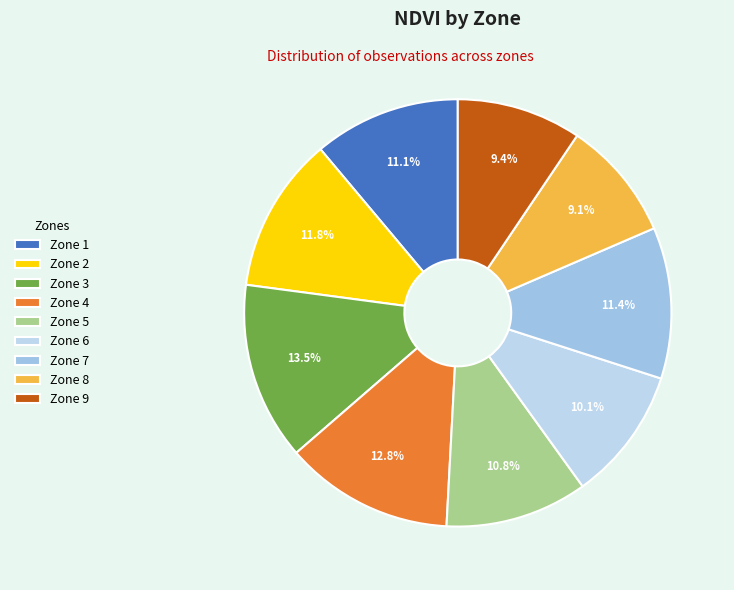

Rank the categories by value from lowest to highest.

8, 9, 6, 5, 1, 7, 2, 4, 3